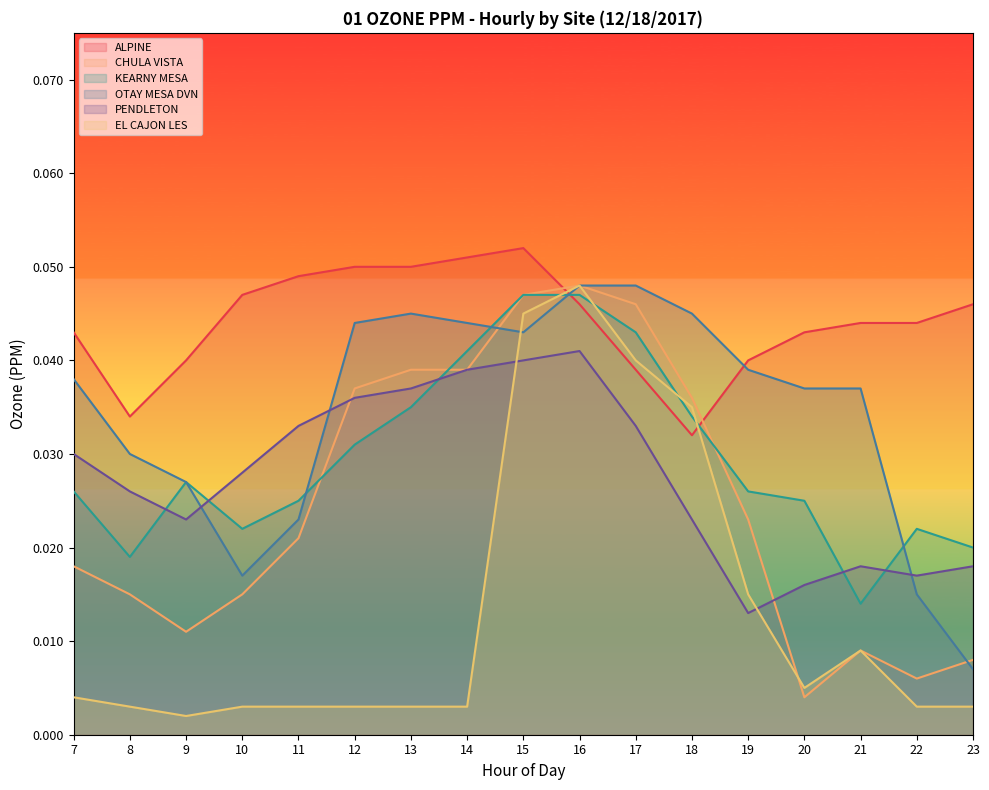

How many series are shown in this chart?

6